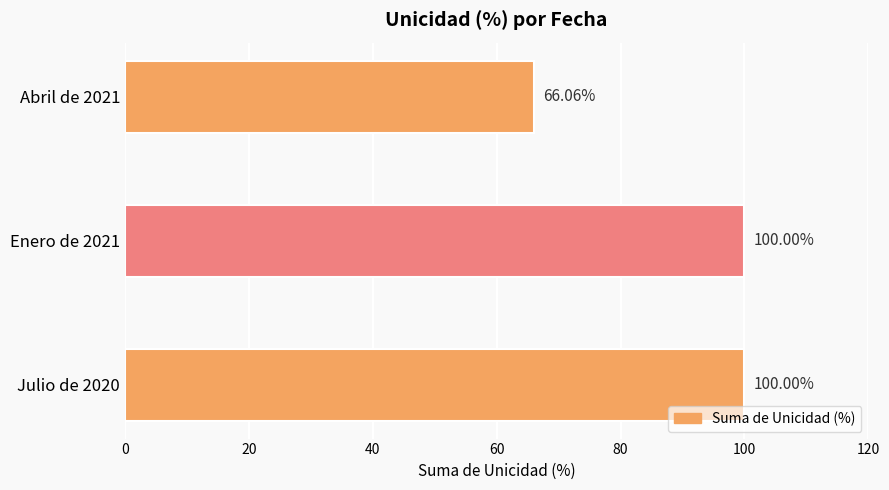

Which label corresponds to the smallest value in the chart?

Abril de 2021